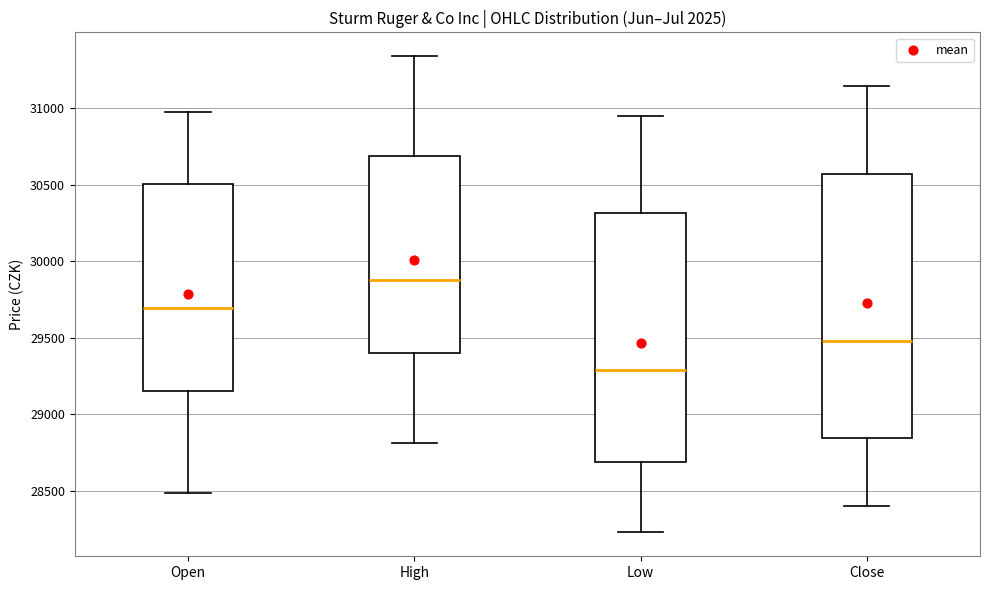

Which box has the highest median line?

High